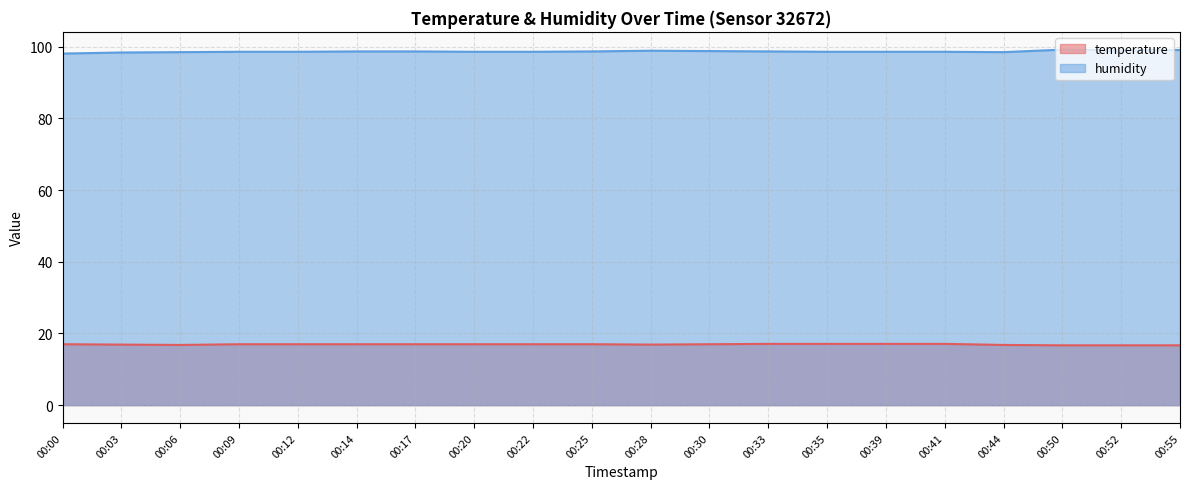

True or false: humidity has a value of 98.7 at 00:33.

True